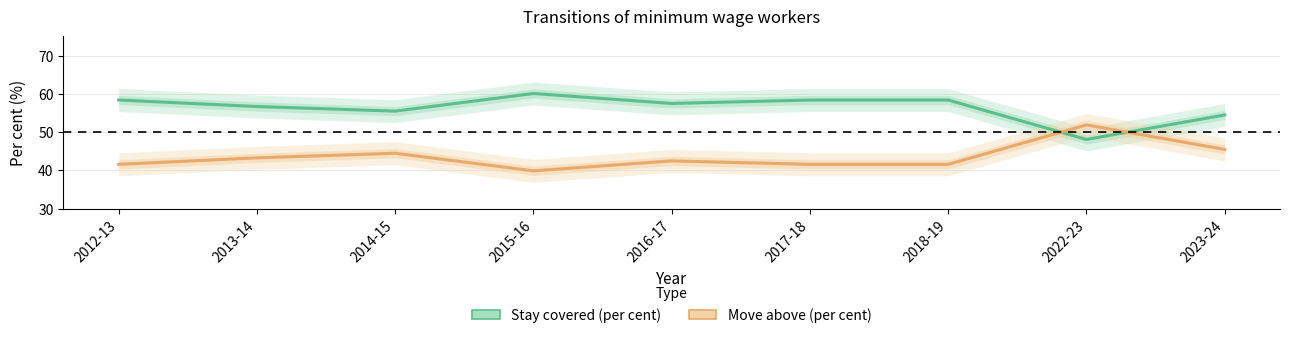

Reading left to right, list all the values displayed in this chart.

Stay covered (per cent): 58.4	56.7	55.5	60.1	57.5	58.4	58.4	48.1	54.5
Move above (per cent): 41.6	43.3	44.5	39.9	42.5	41.6	41.6	51.9	45.5